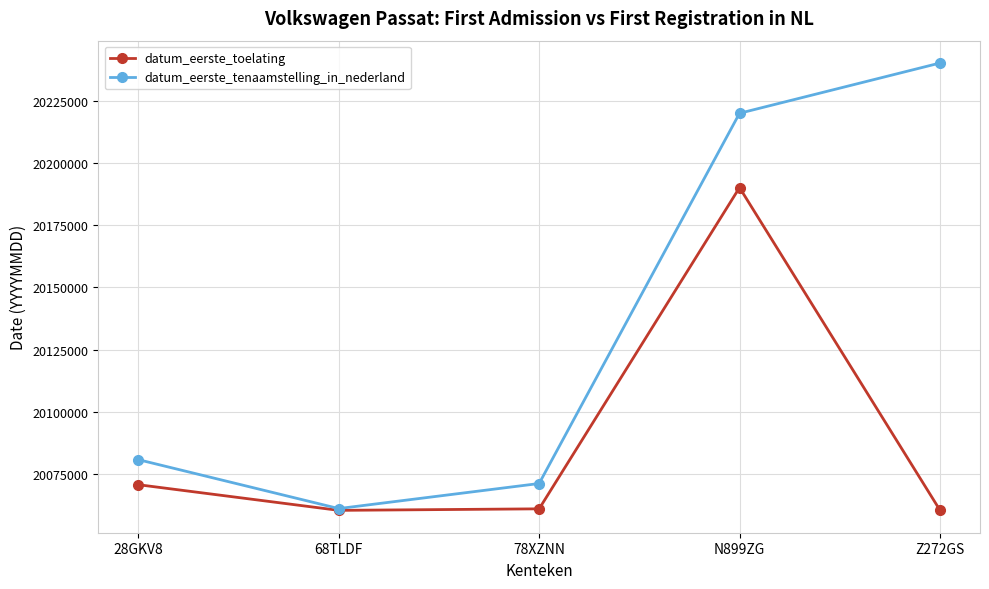

How many data points does each series have?

5